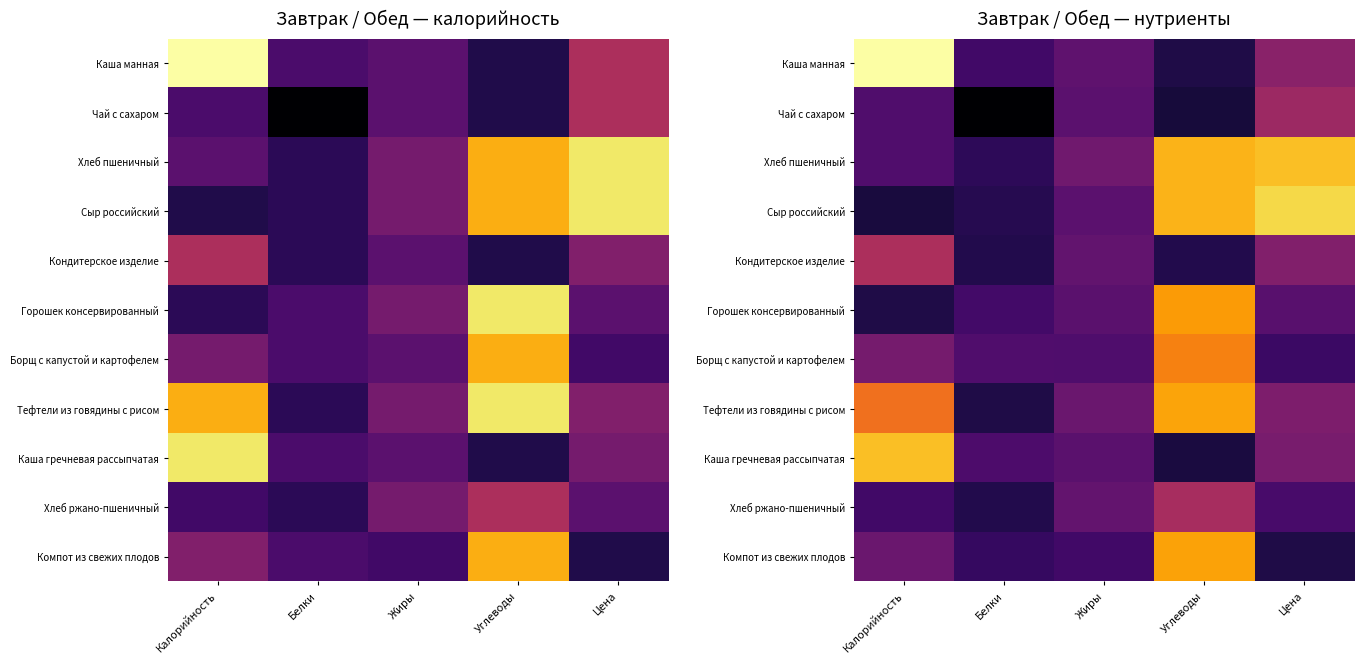

Which category has the highest value in the Борщ с капустой и картофелем series?

Углеводы